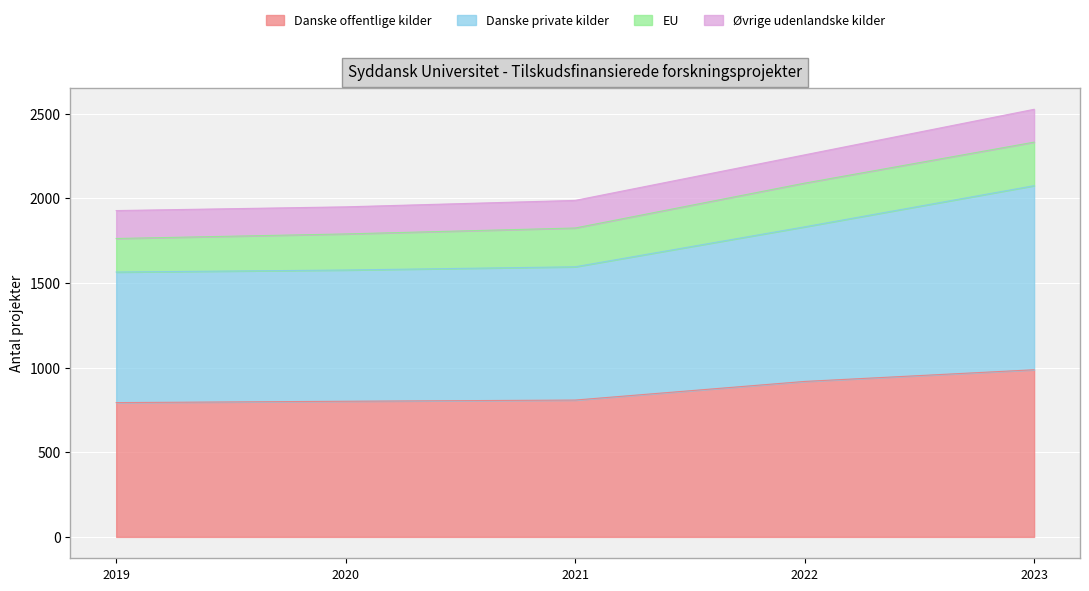

What is the total value across all series at 2021?

1987